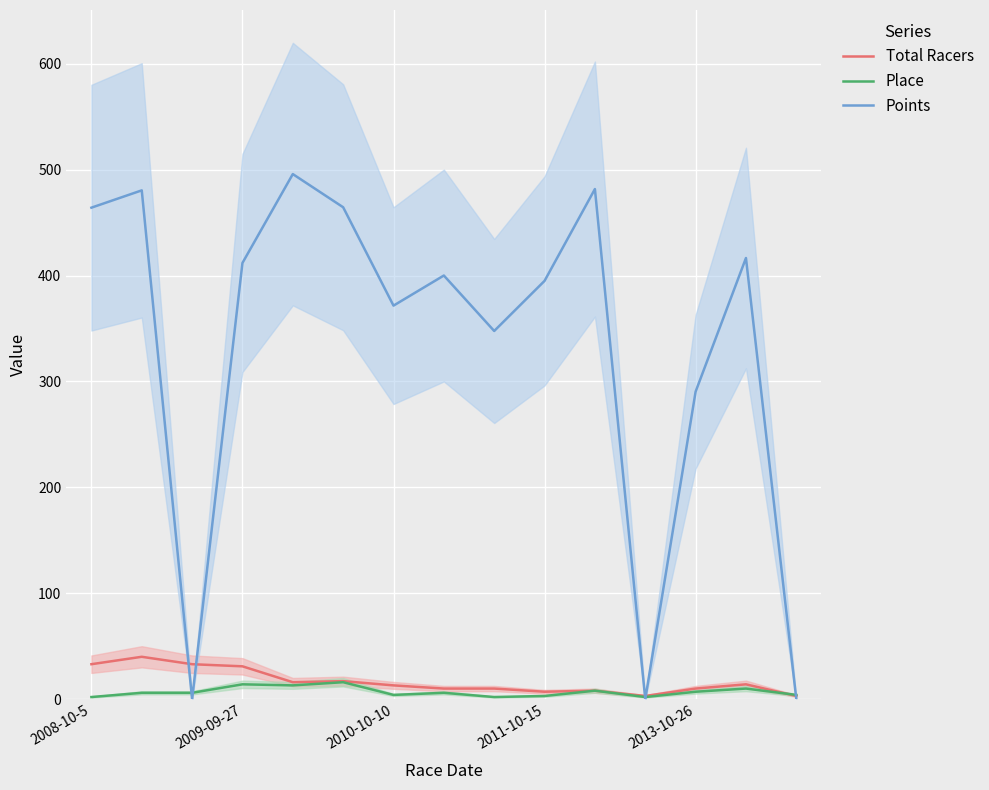

What are all the series names shown in the legend?

Total Racers, Place, Points